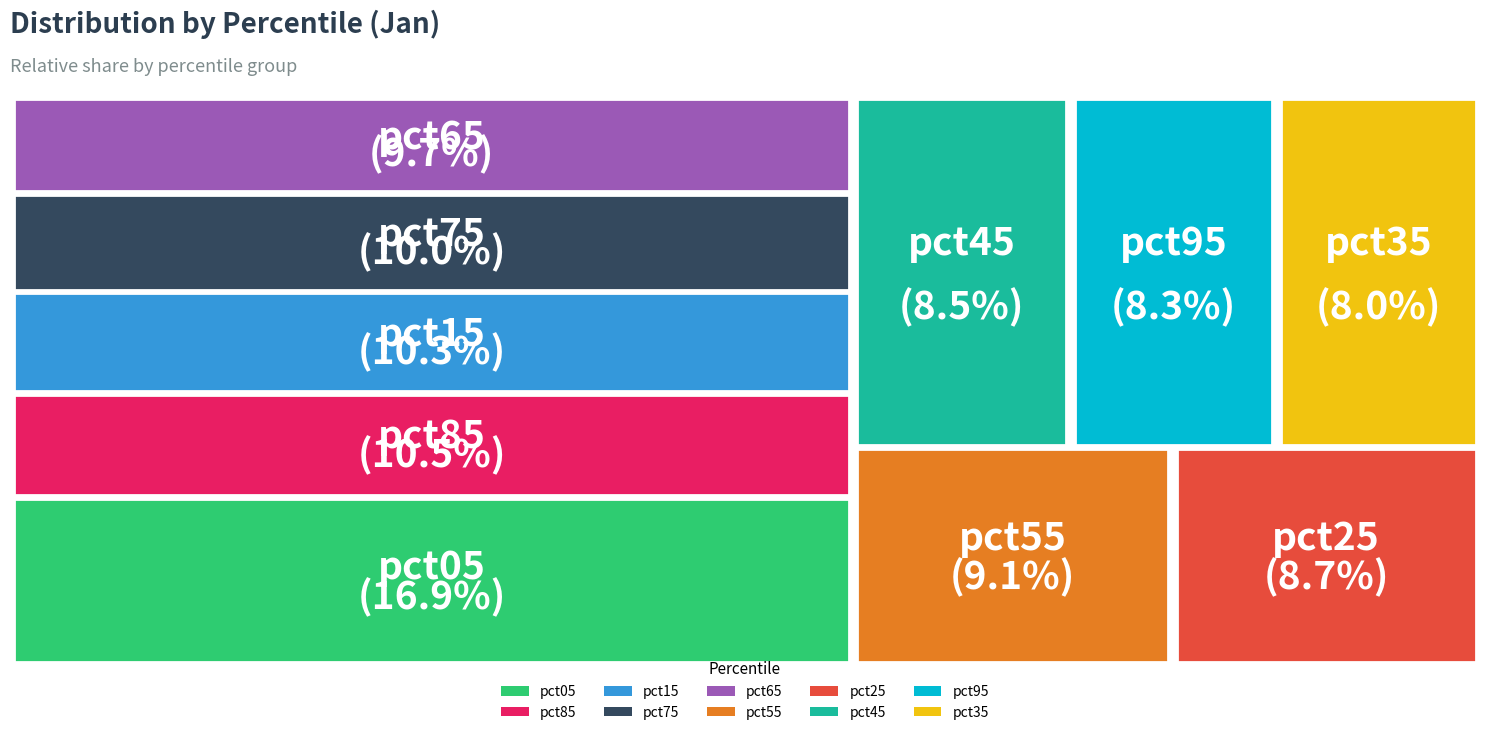

Between pct55 and pct15, which is larger?

pct15